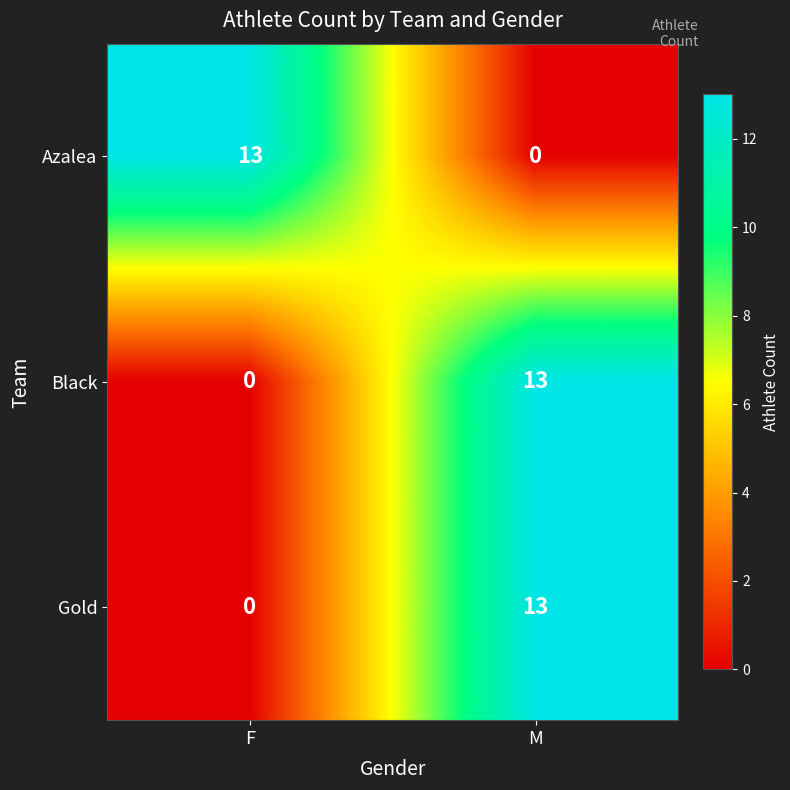

What is the total value across all series at M?

26